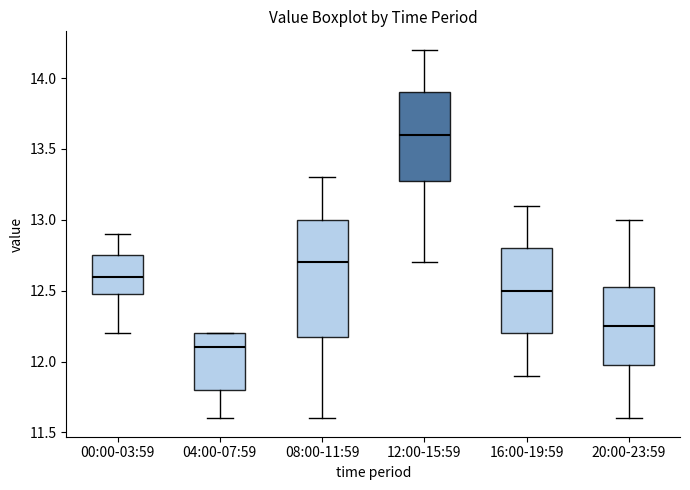

Comparing the boxes themselves (not the whiskers), which one is the tallest?

08:00-11:59